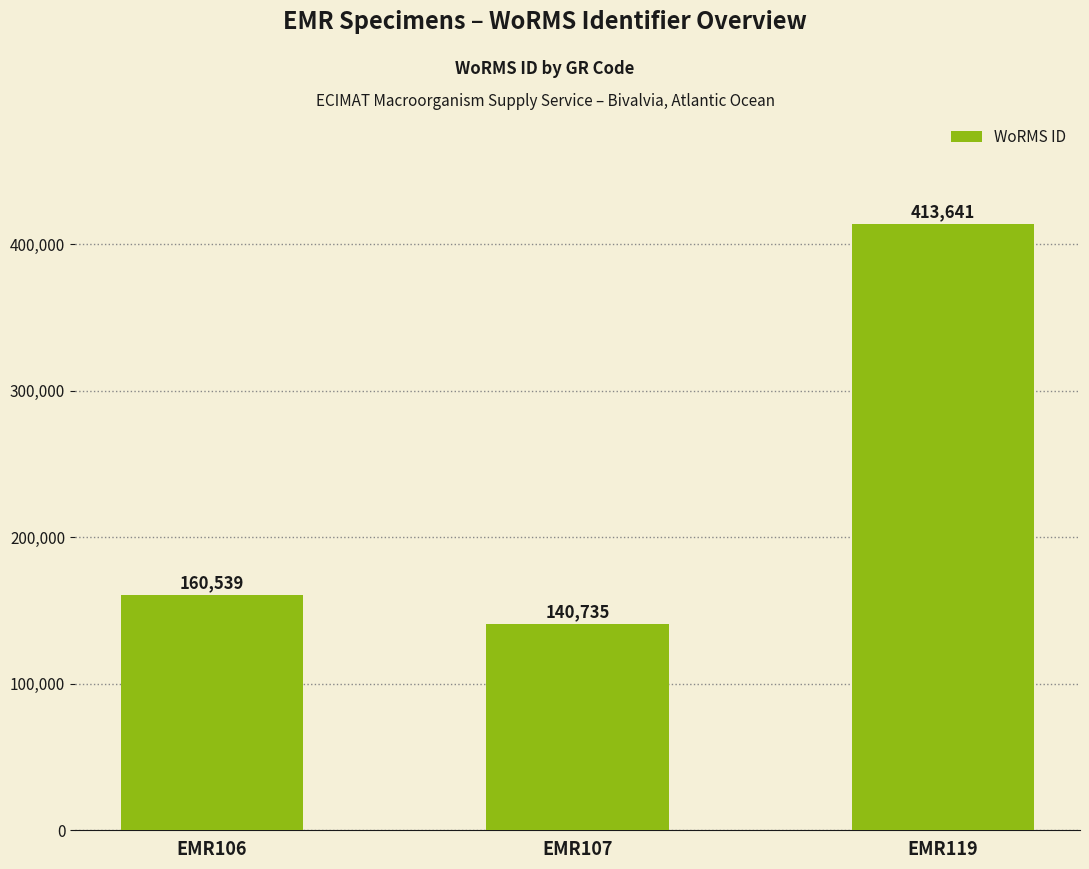

Which category has the lowest value across all series?

EMR107